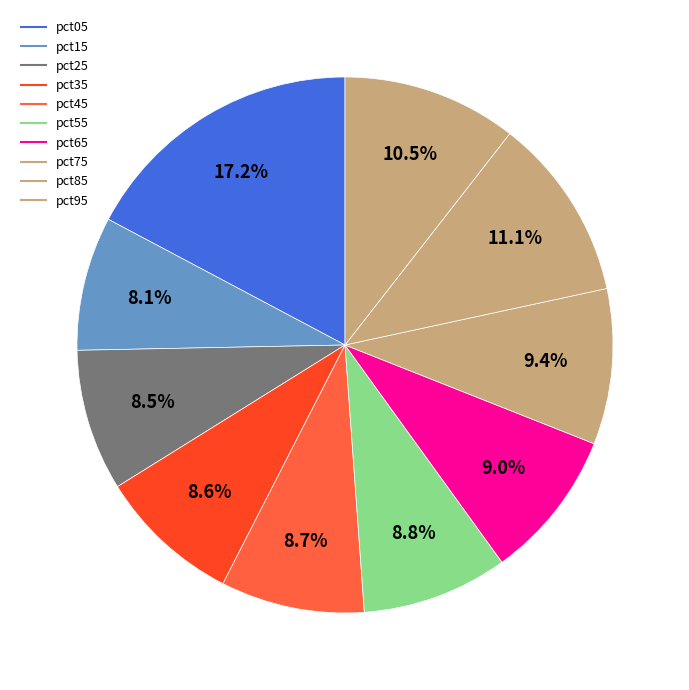

To the nearest percent, what is the average slice percentage?

10%